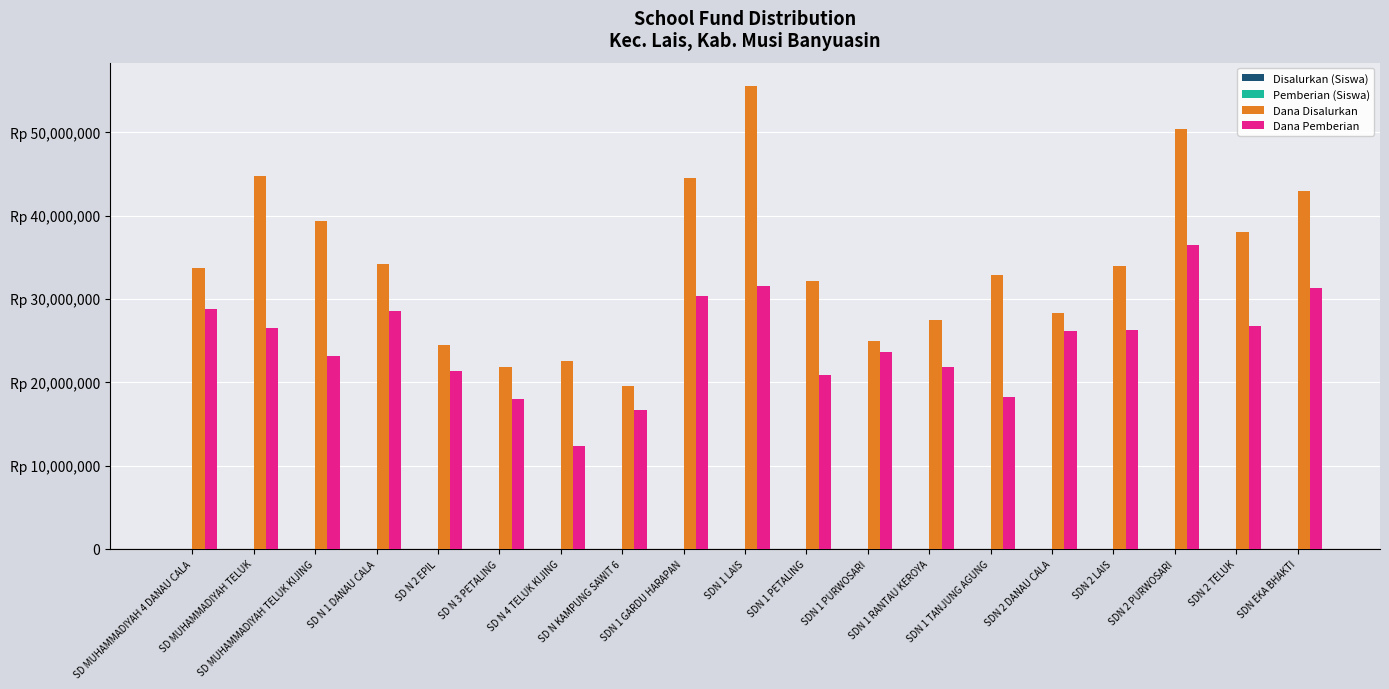

Are the bars grouped side by side (vs. stacked)?

Yes